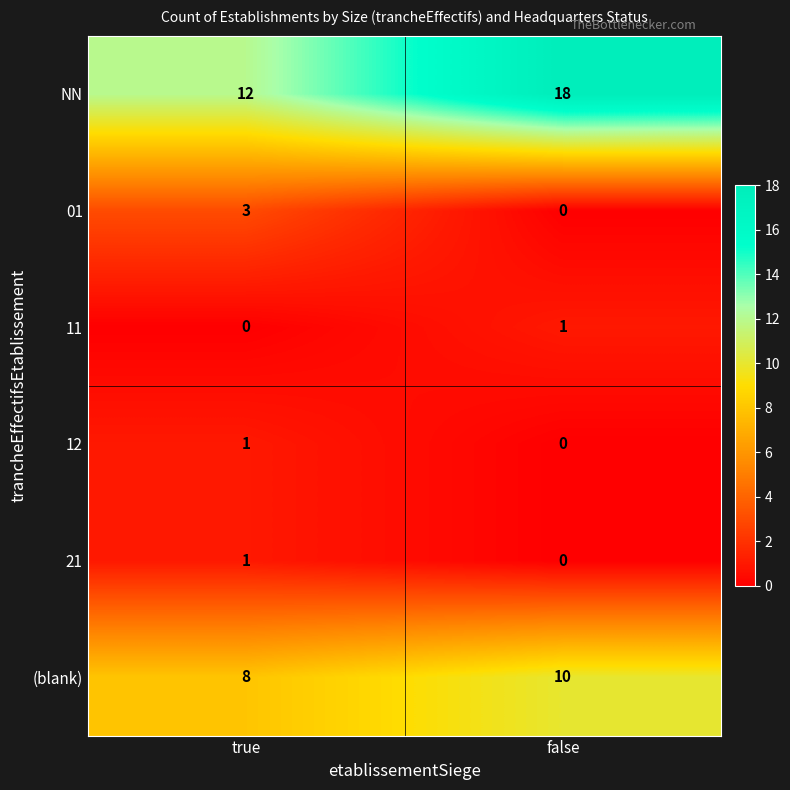

What is the difference between the maximum and minimum values in the NN series?

6